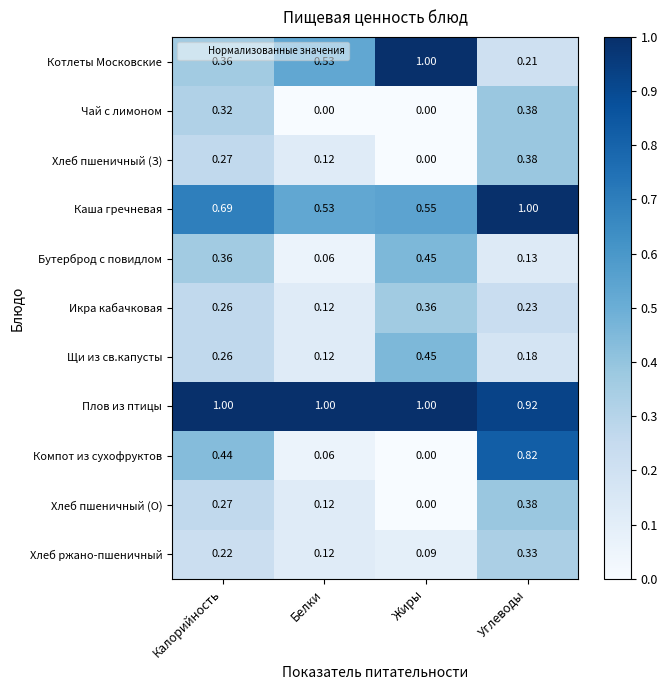

Which series has the widest spread of values?

Компот из сухофруктов